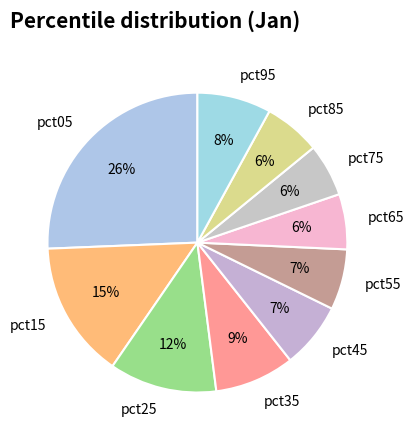

Which slice is the largest?

pct05